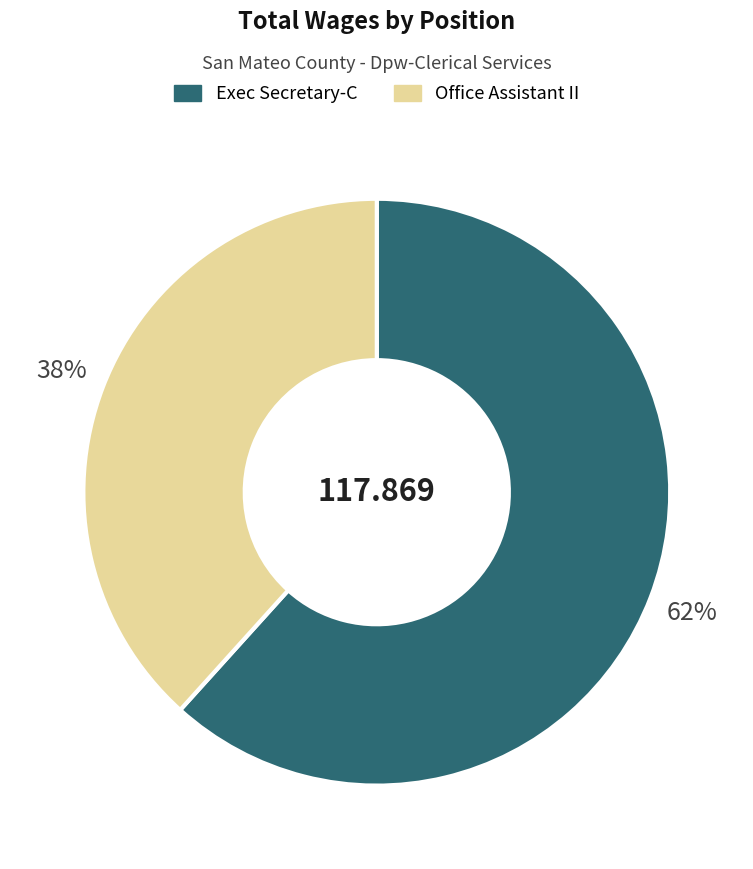

Count the number of slices in the pie.

2